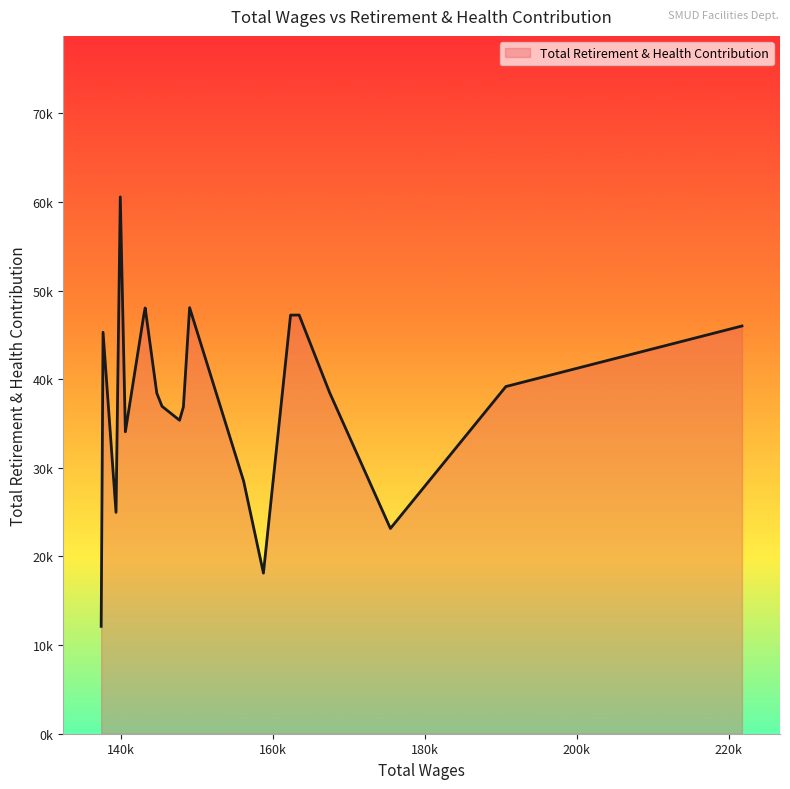

Is this an area chart (filled region under the line)?

Yes